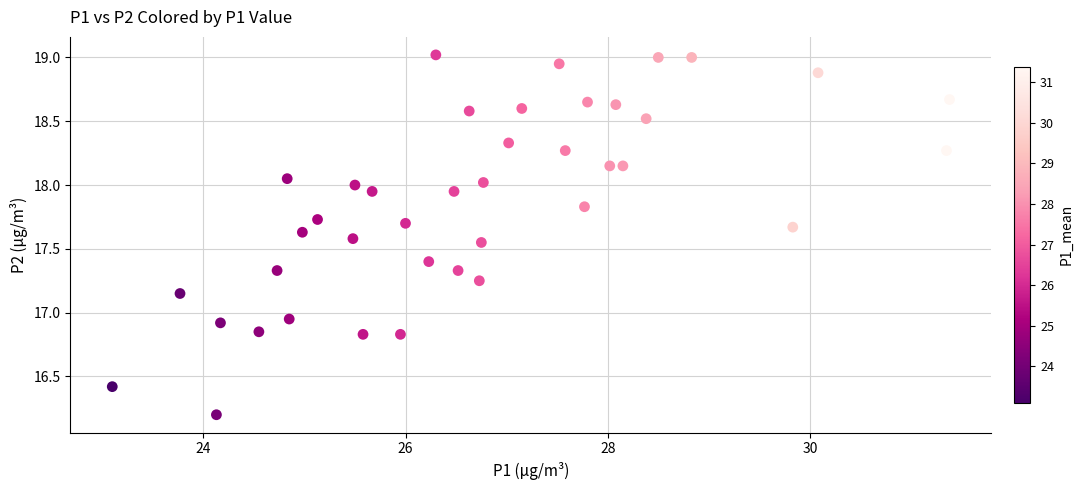

What is the range of Y values (max minus min)?

2.8